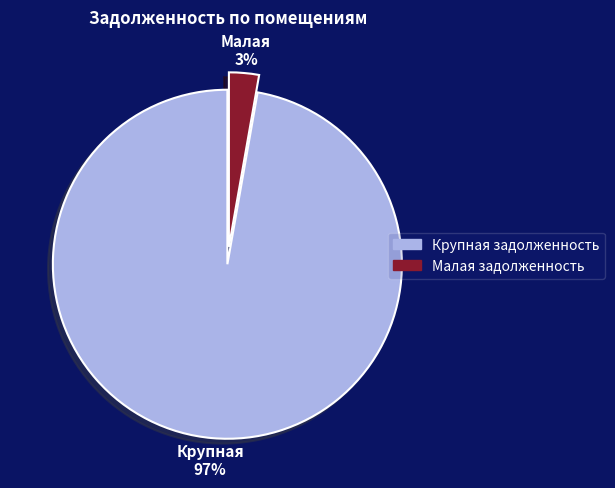

Count the number of slices in the pie.

2